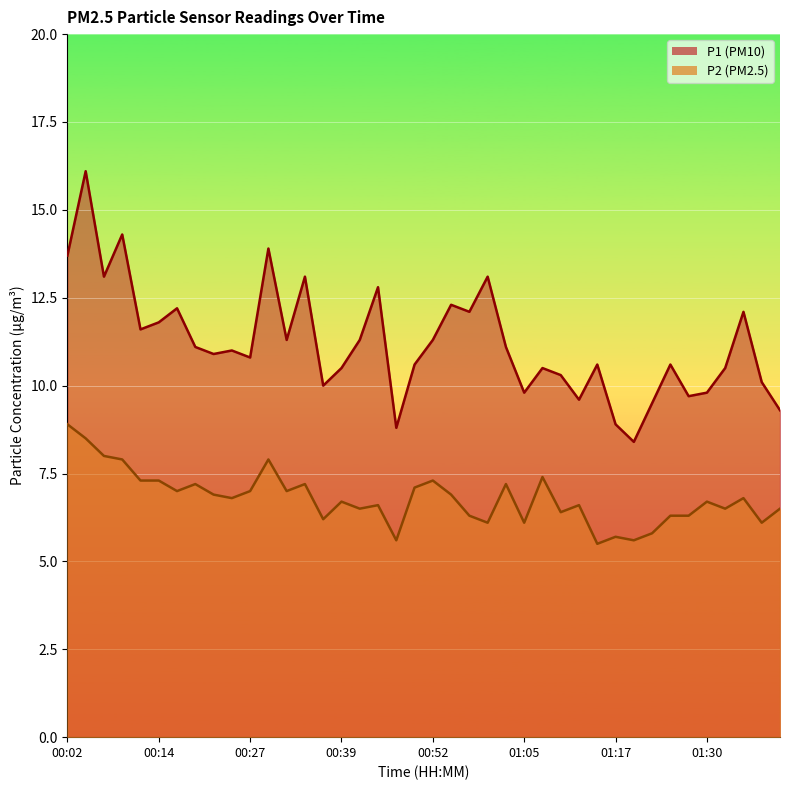

How many data points in P2 are above 6?

35